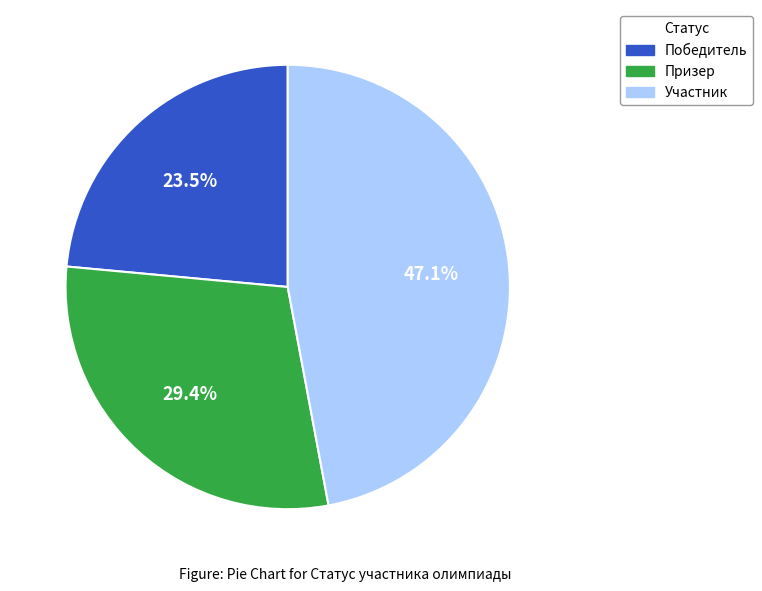

To the nearest percent, what is the difference between the largest and smallest slice percentages?

24%